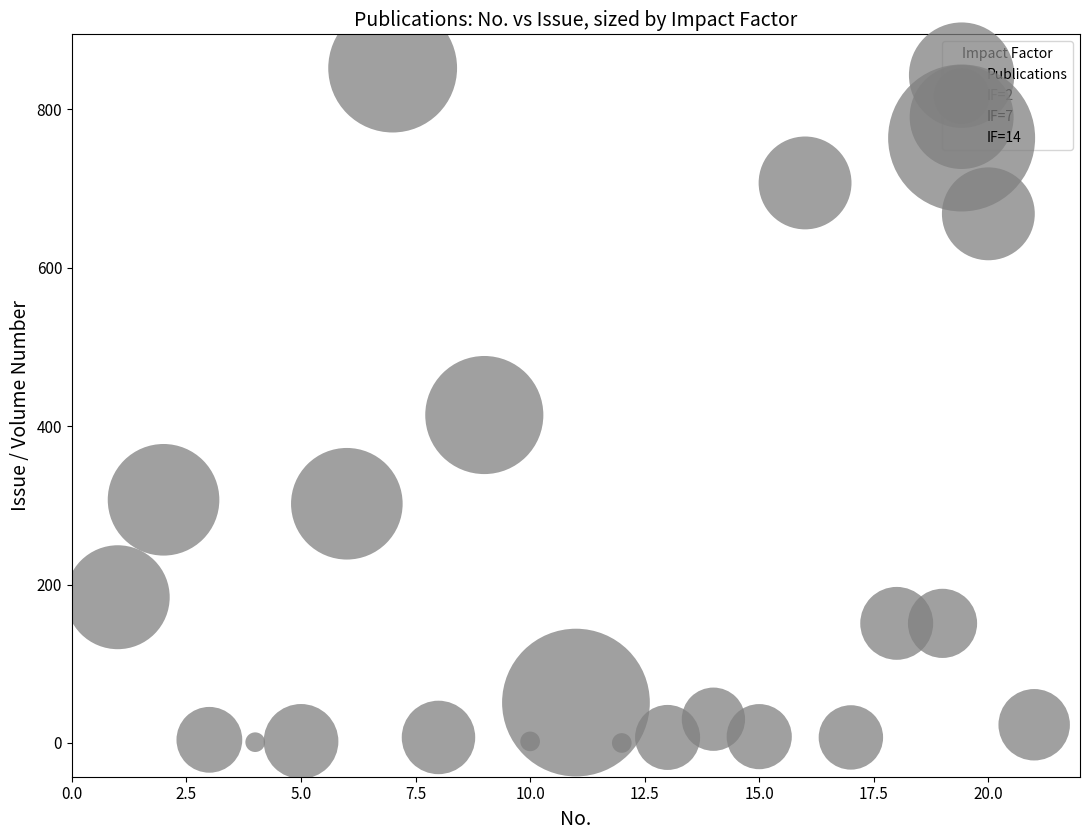

What Y value in the scatter plot is closest to 426?

414